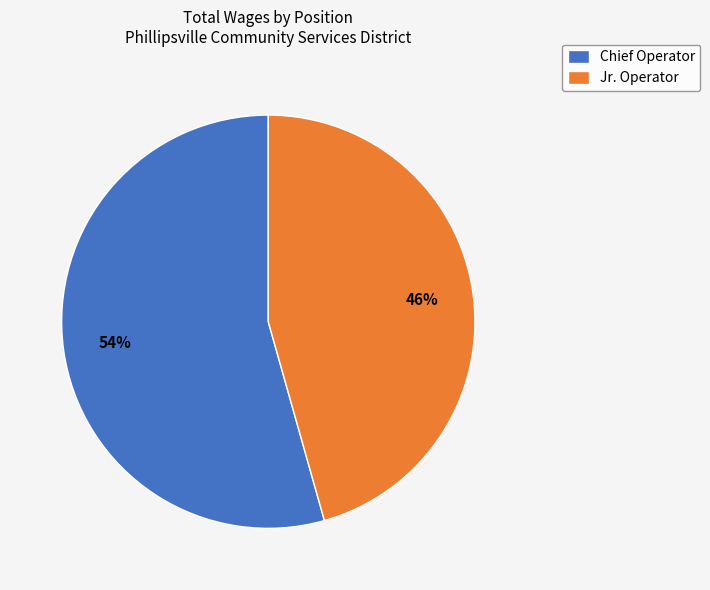

To the nearest percent, what is the average slice percentage?

50%